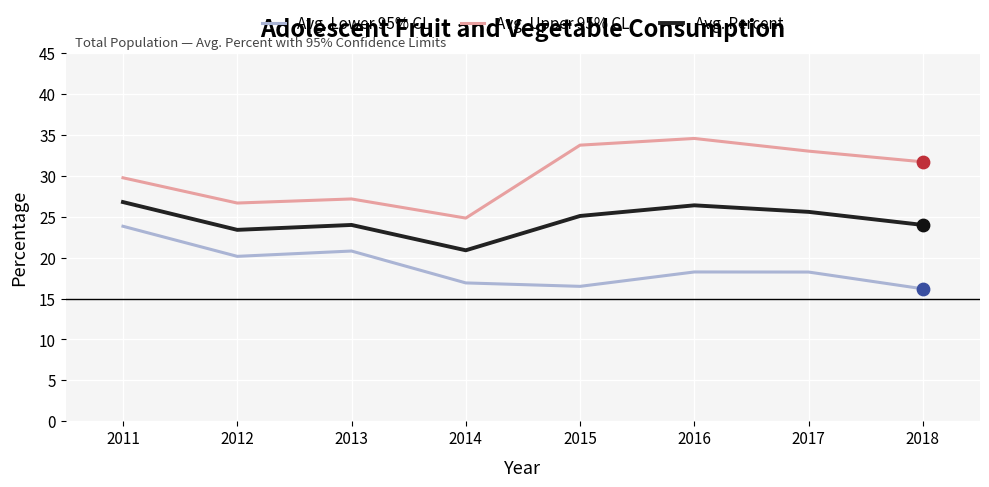

Which series has the largest total across all categories?

Avg. Upper 95% CL